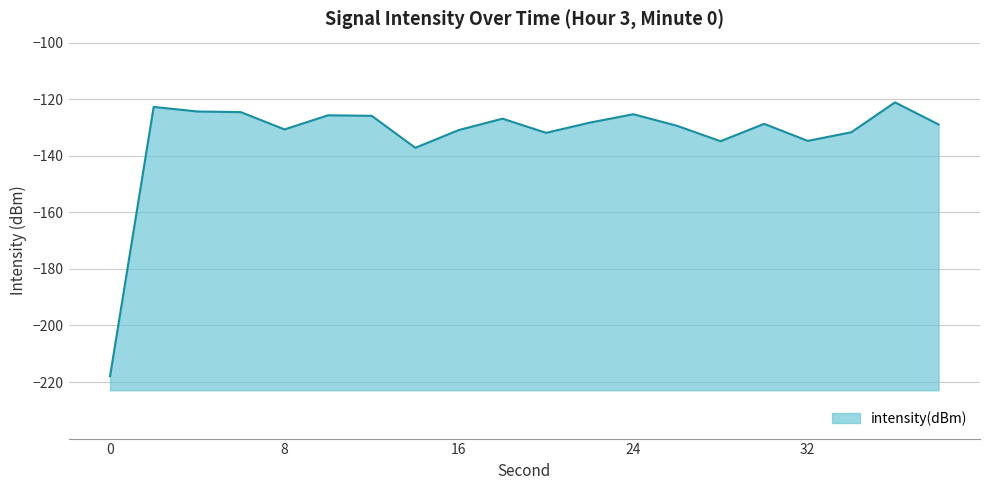

Reading left to right, extract all data points from this chart.

-217.9	-122.7	-124.3	-124.6	-130.7	-125.7	-125.9	-137.2	-130.9	-126.9	-131.9	-128.3	-125.3	-129.4	-134.9	-128.7	-134.7	-131.7	-121.1	-128.9